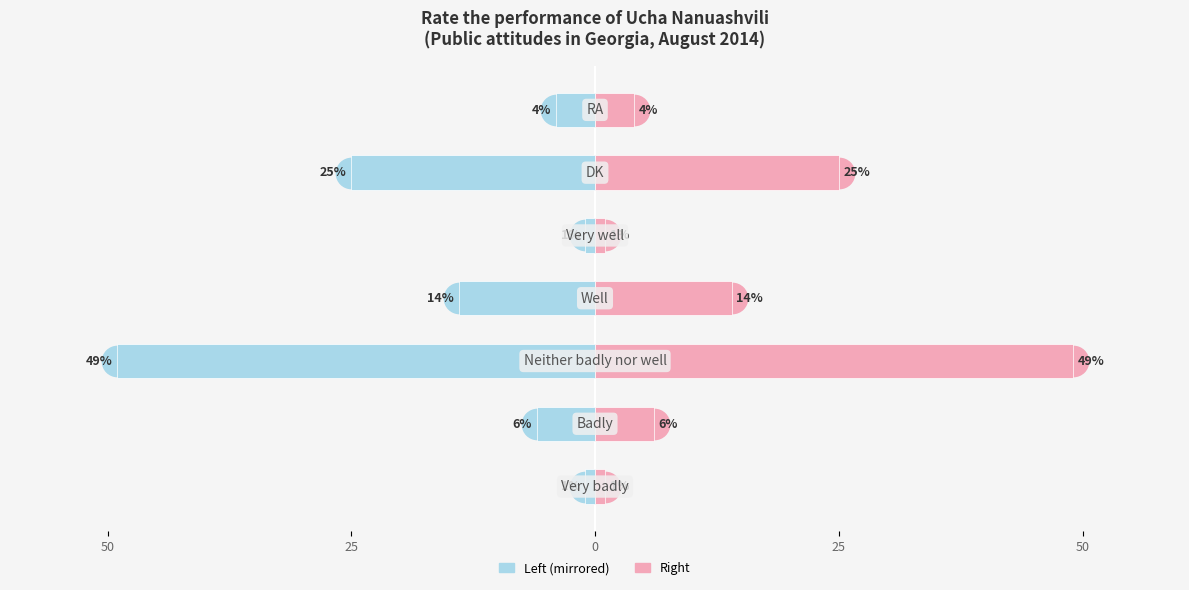

What is the difference between the highest and lowest values at 25?

12